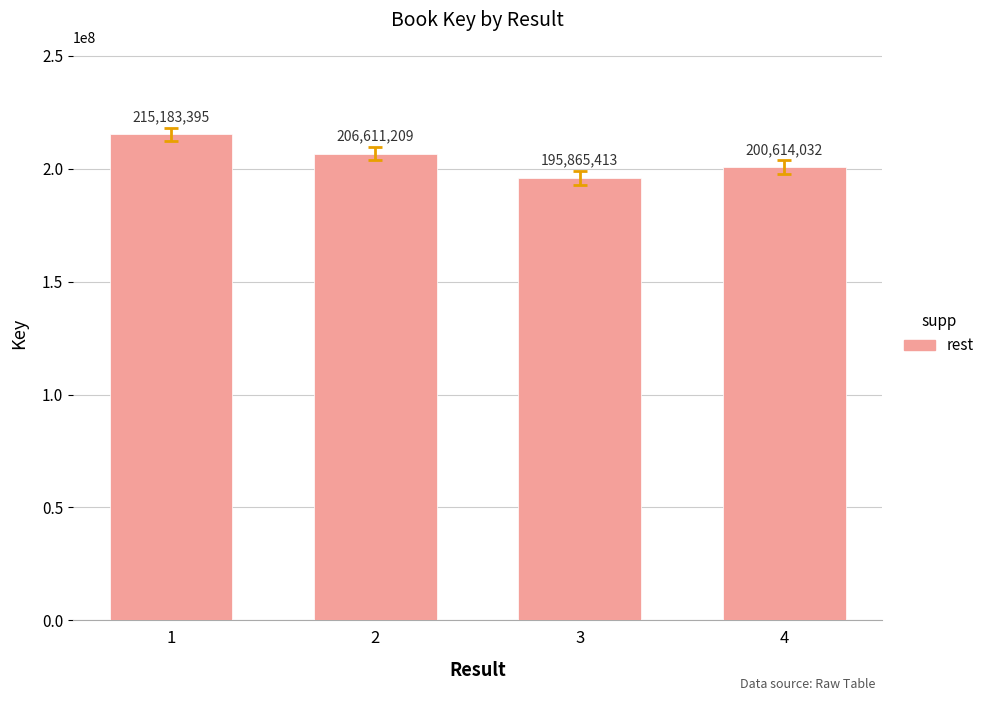

Reading left to right, transcribe all the data shown in this chart.

1=215183395	2=206611209	3=195865413	4=200614032